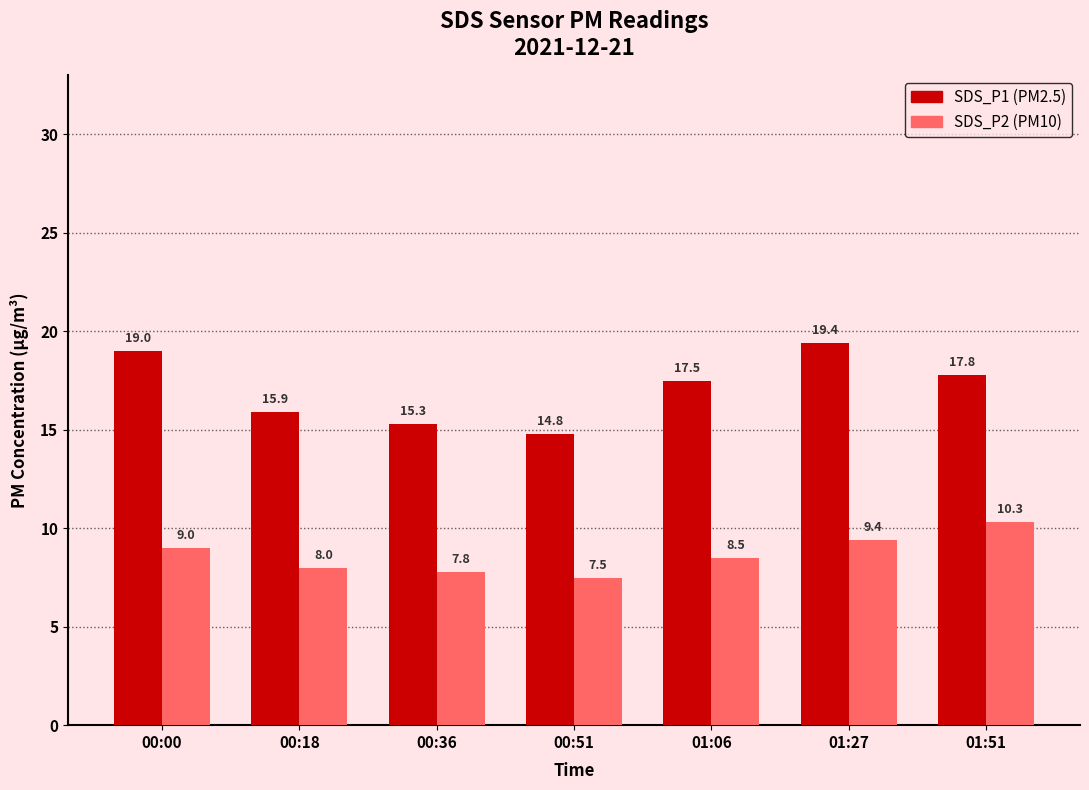

What is the spread (max minus min) of values at 01:51?

7.5